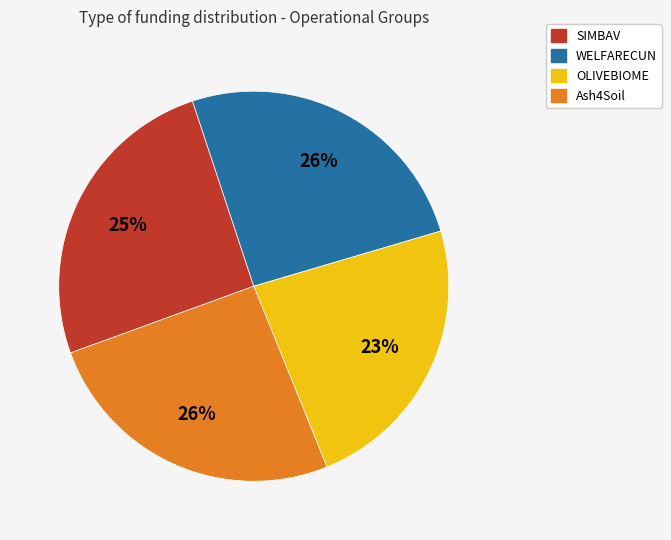

True or false: Ash4Soil accounts for 11% of the total.

False